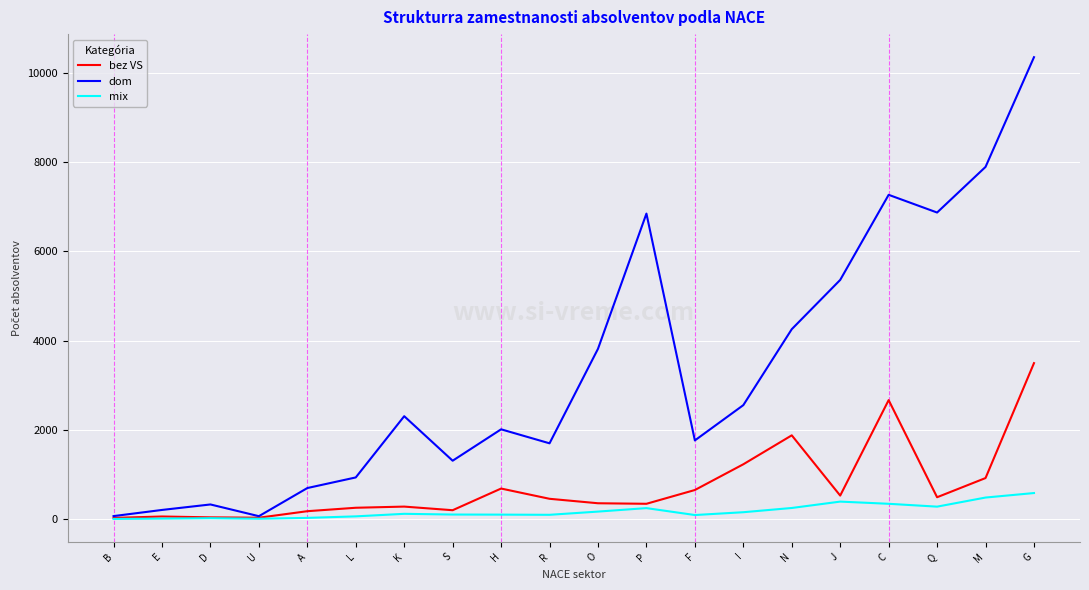

At which category is the sum across all series the highest?

G